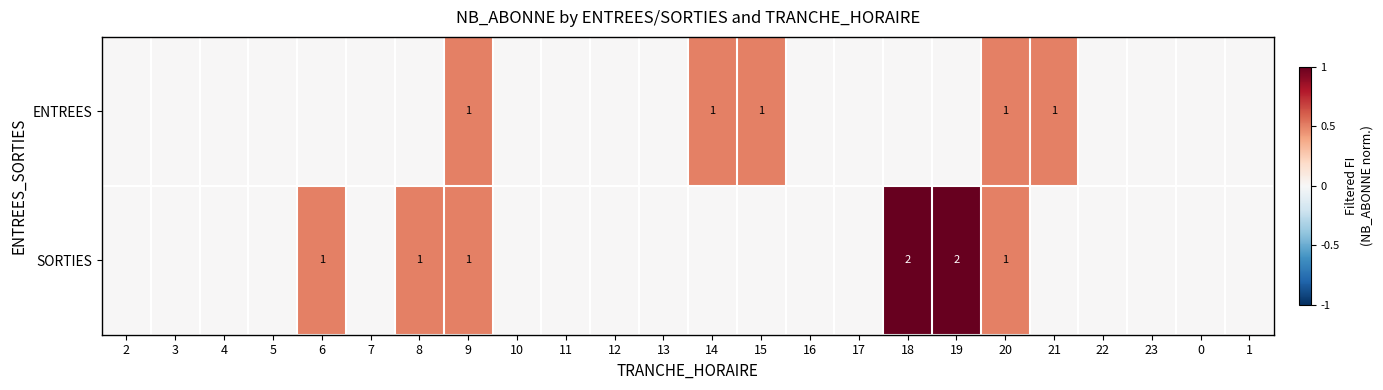

Is it true that SORTIES equals 2 at 18?

True